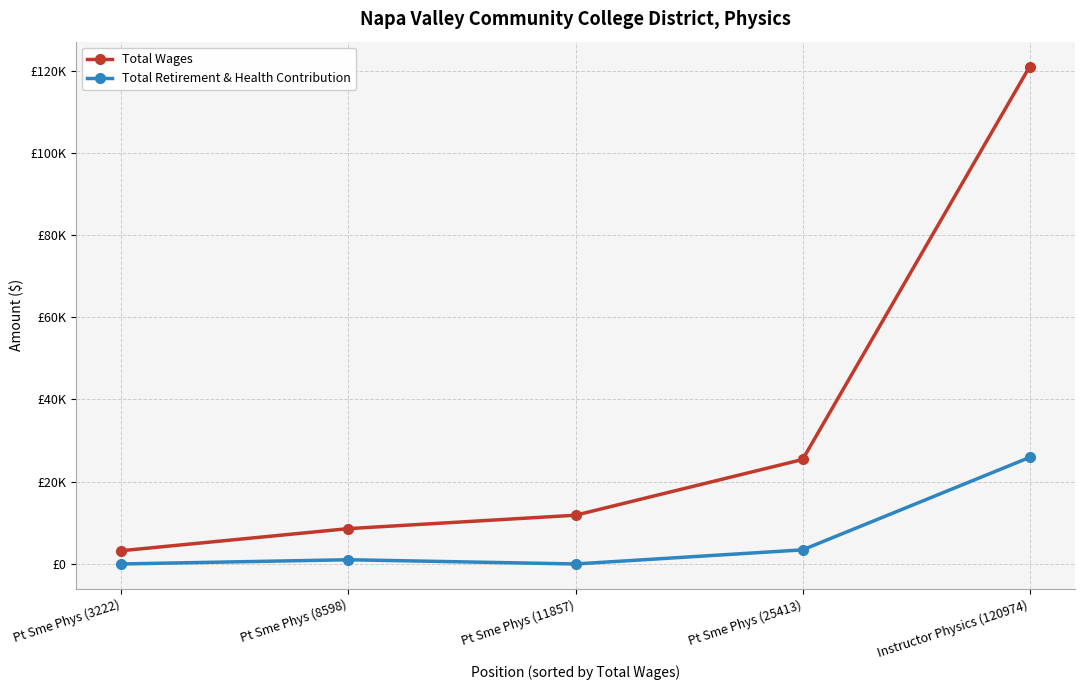

What is the difference between the maximum and minimum values in the Total Retirement & Health Contribution series?

25924